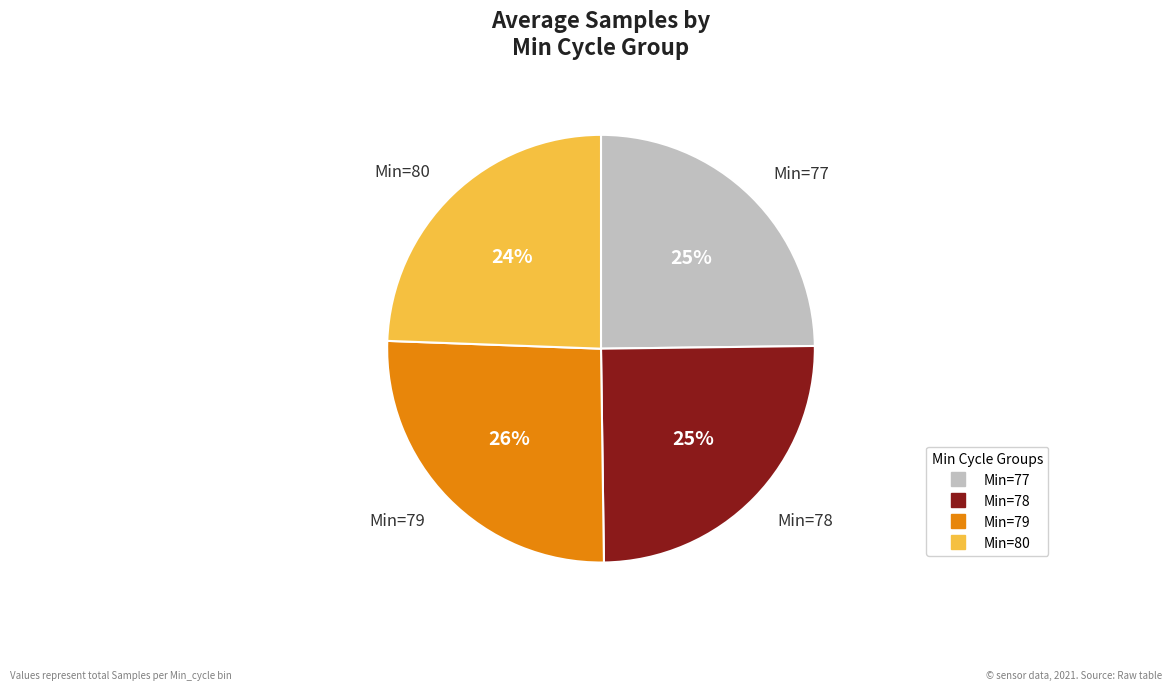

Is there a majority slice in this chart?

No